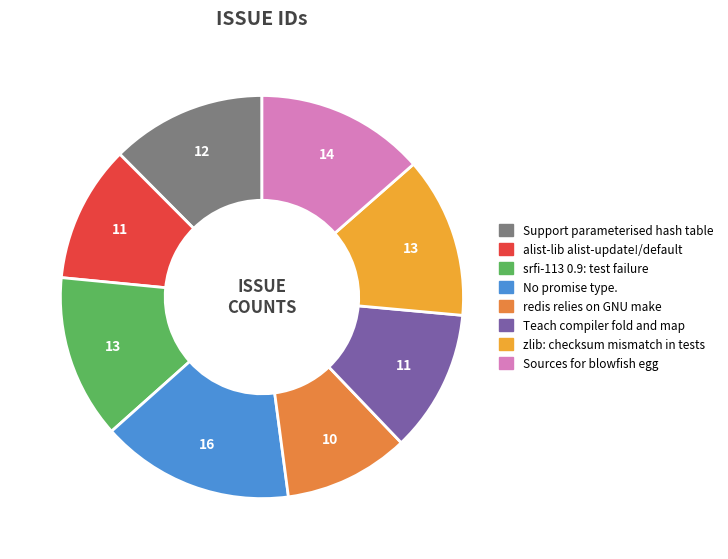

Is there any slice that represents more than half of the pie?

No